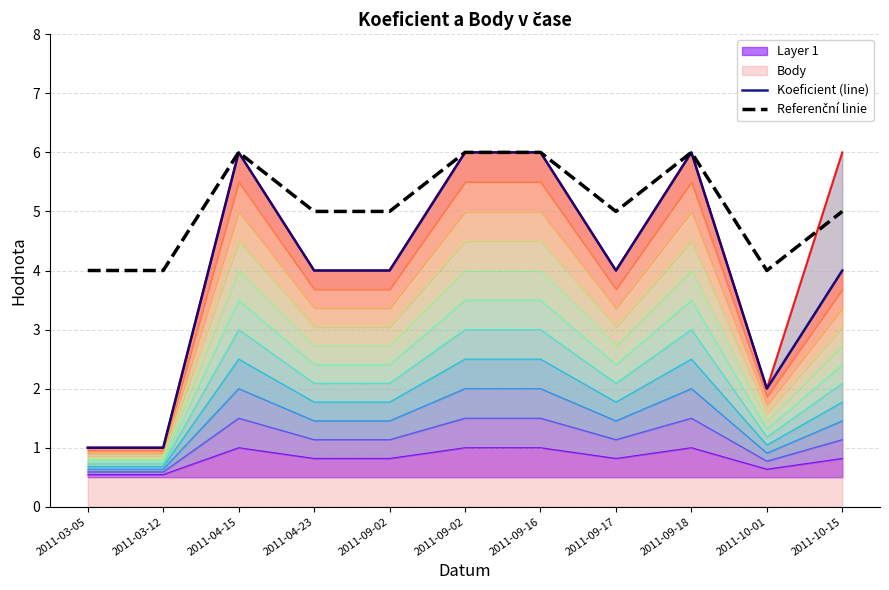

At which label is Body closest to 3?

2011-04-23